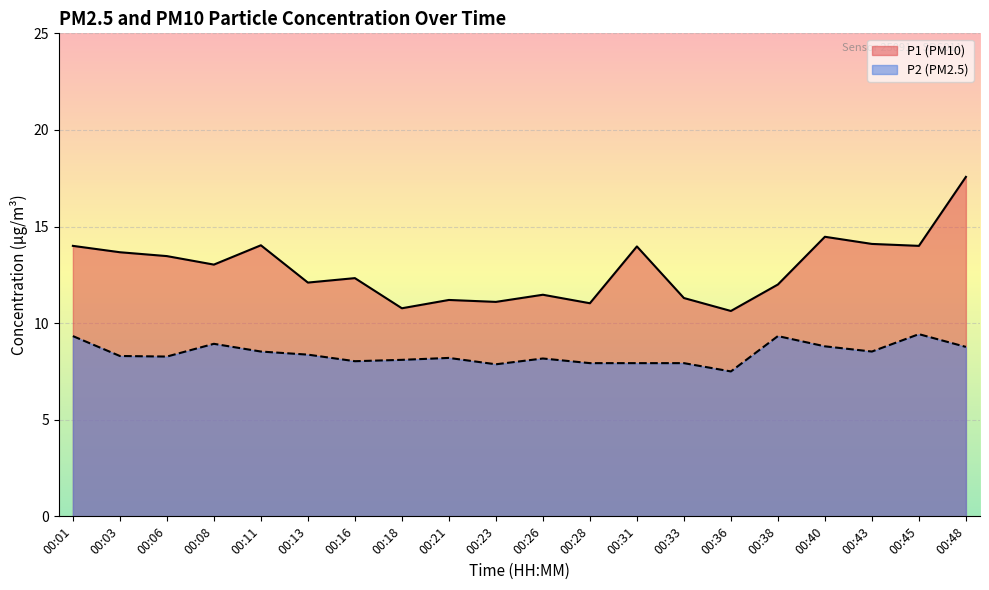

Where is P1 nearest to the value 14?

00:01